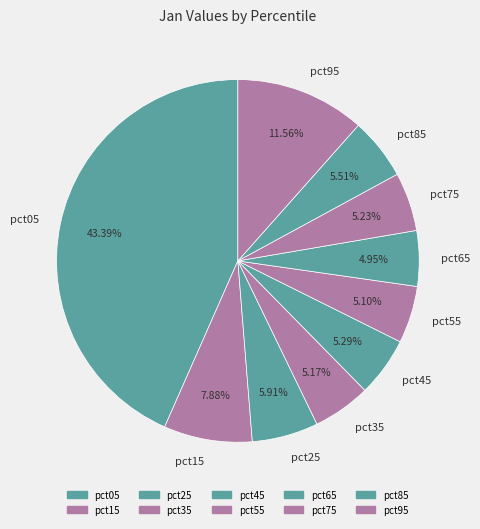

What percentage is the pct15 slice, to the nearest percent?

8%